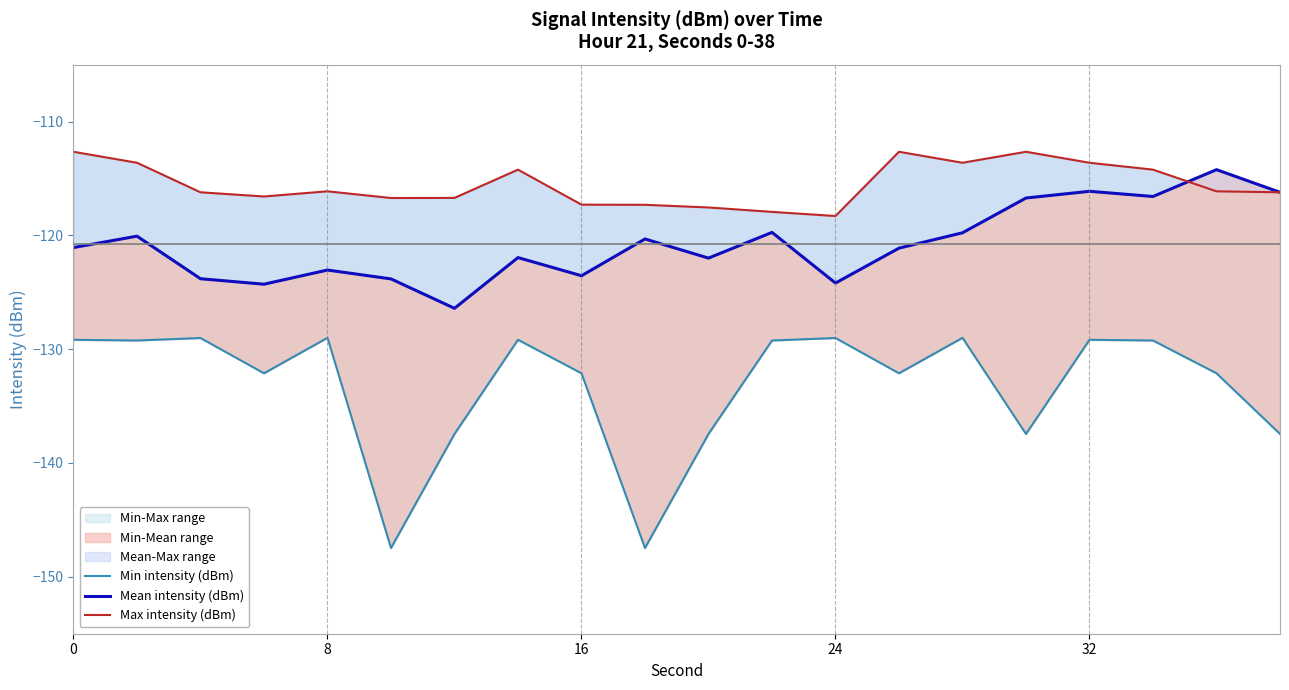

List the series in order of their overall mean, lowest first.

Min intensity (dBm), Mean intensity (dBm), Max intensity (dBm)